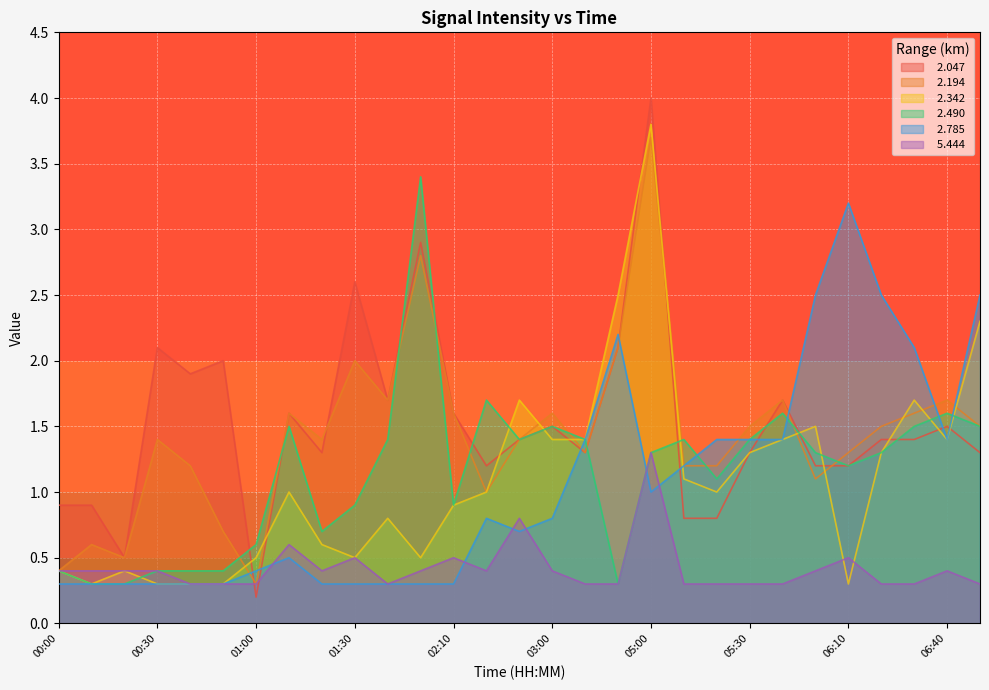

Where is the first local maximum for   5.444?

01:10